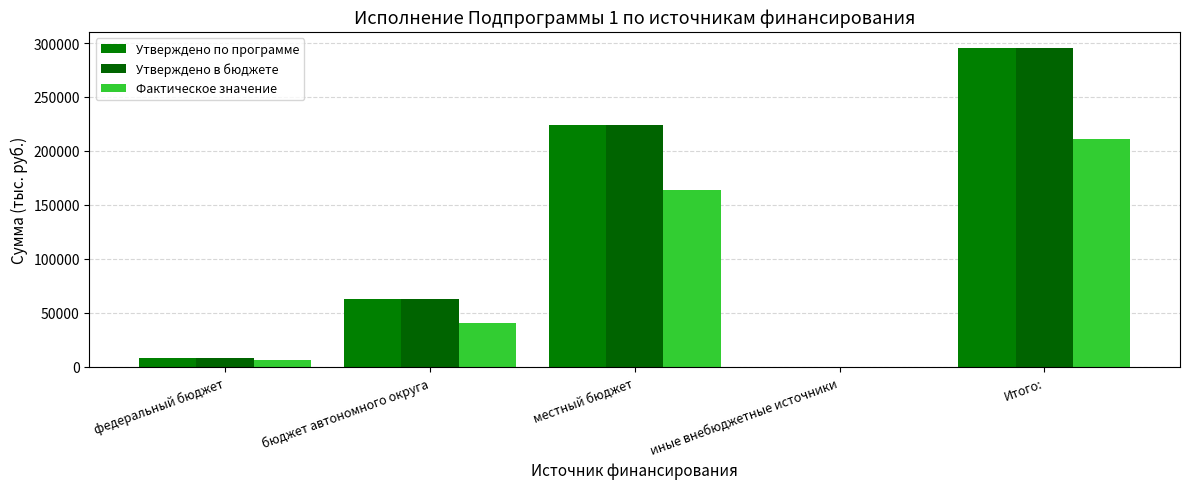

What is the highest value of the Фактическое значение series?

210723.2